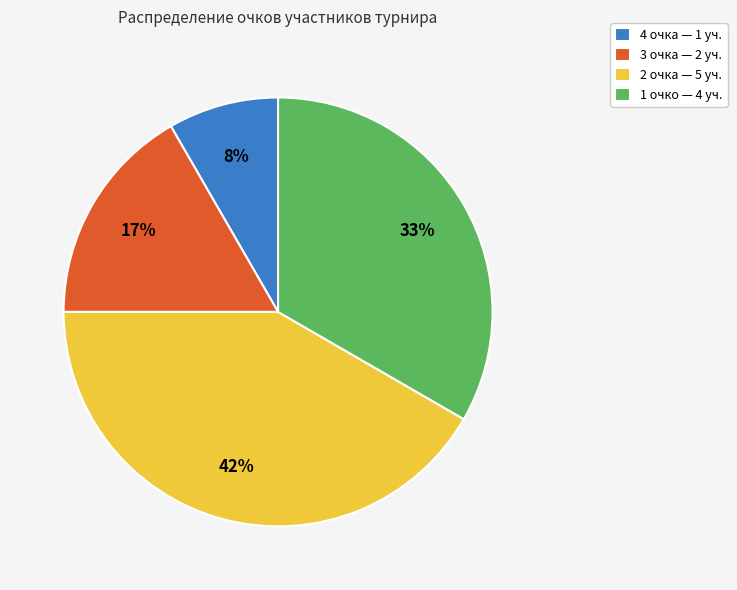

Do 4 очка — 1 уч. and 3 очка — 2 уч. together represent more than half of the pie?

No